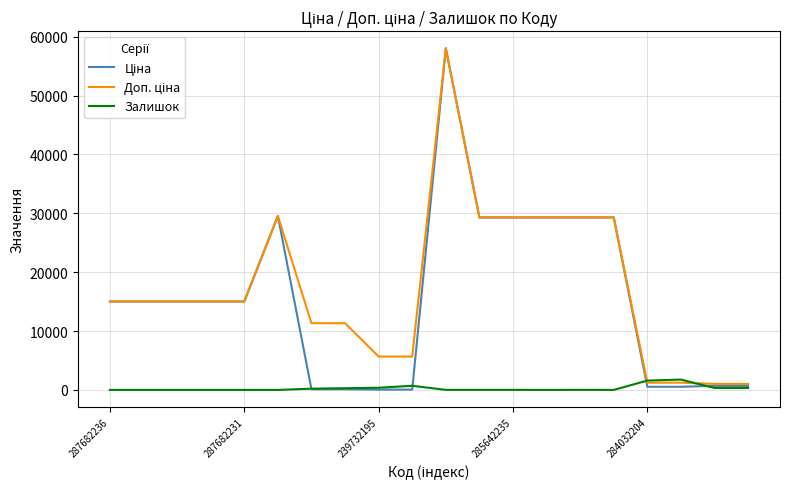

What is the maximum value shown in the chart?

58037.0